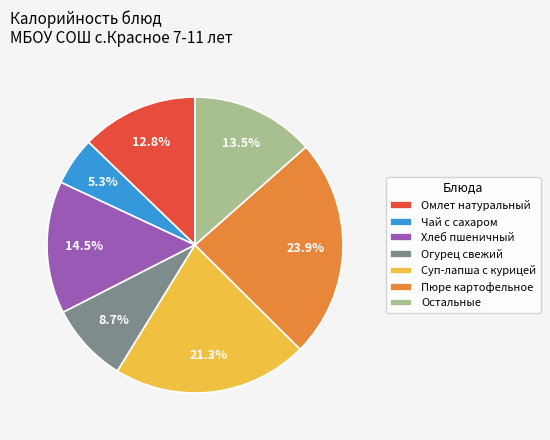

Approximately how many times larger is the value at Омлет натуральный compared to Хлеб пшеничный?

0.9